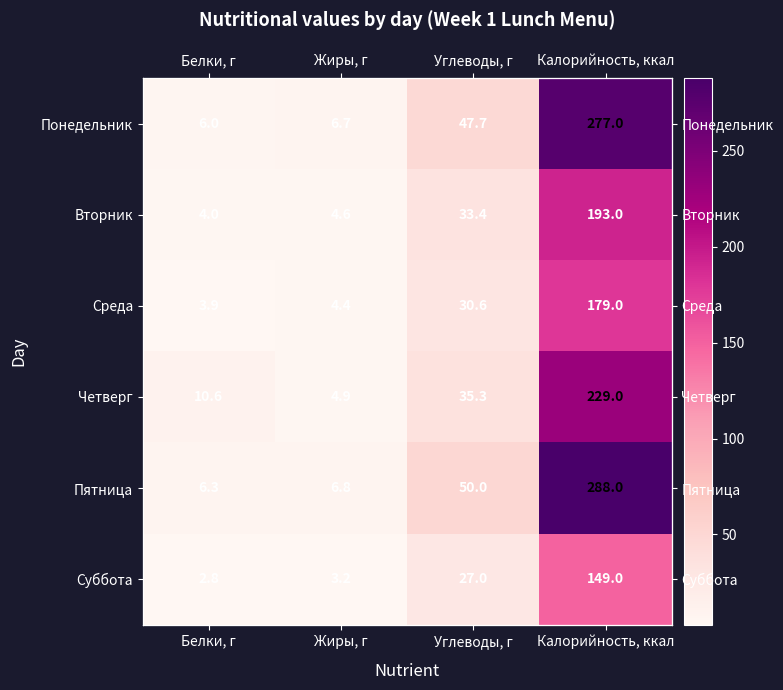

Which has a higher value, Калорийность, ккал or Белки, г?

Калорийность, ккал